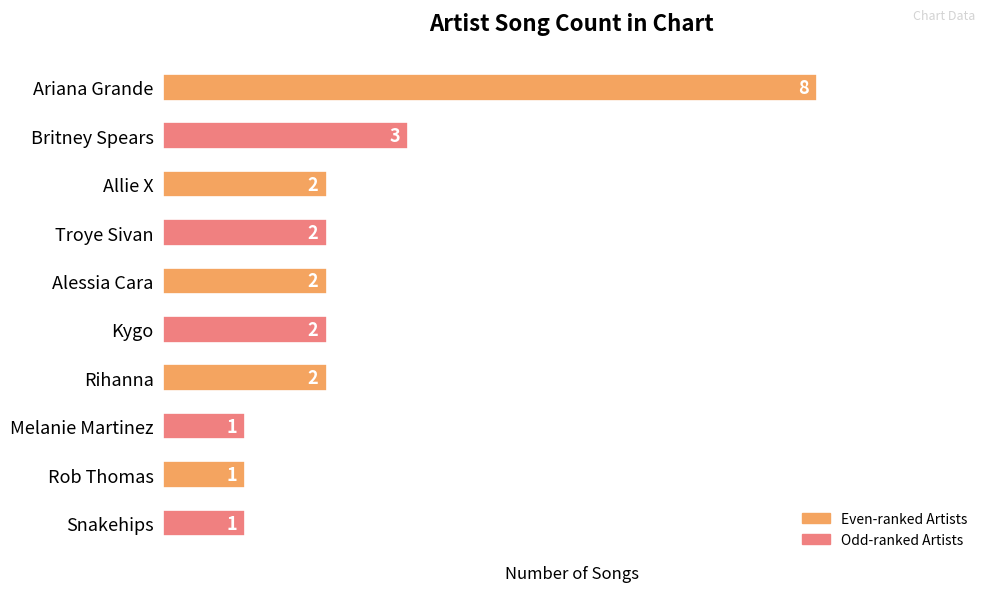

What is the minimum value shown in the chart?

1